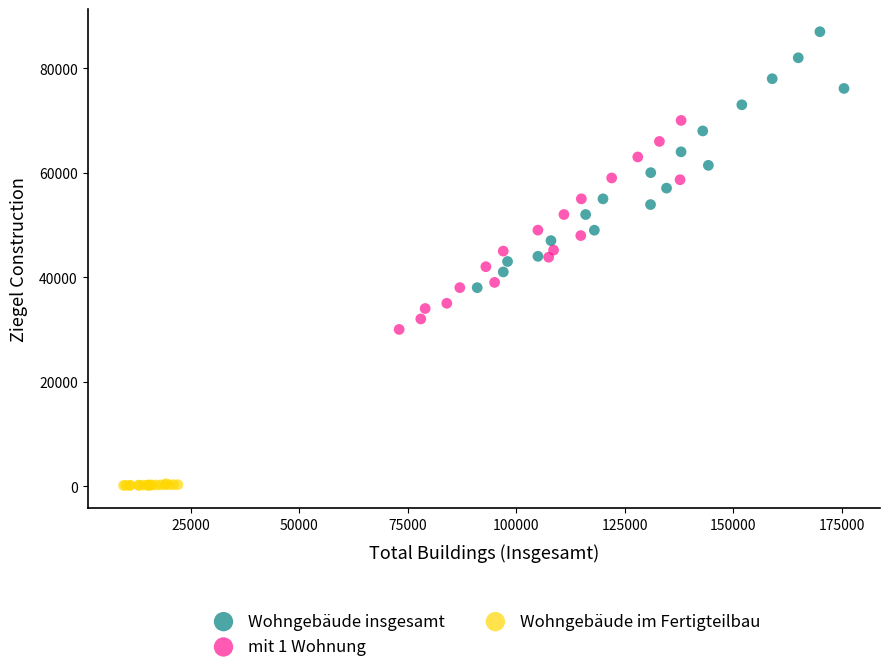

What are all the series names shown in the legend?

Wohngebäude insgesamt, mit 1 Wohnung, Wohngebäude im Fertigteilbau